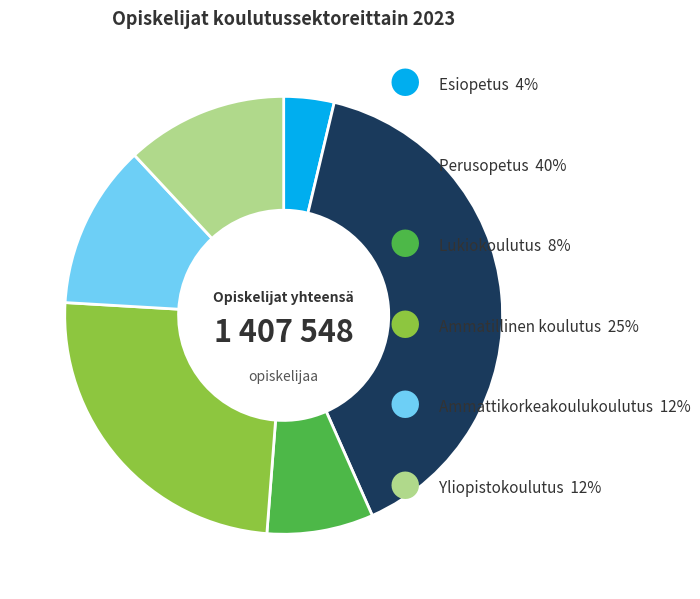

Is there any slice that represents more than half of the pie?

No